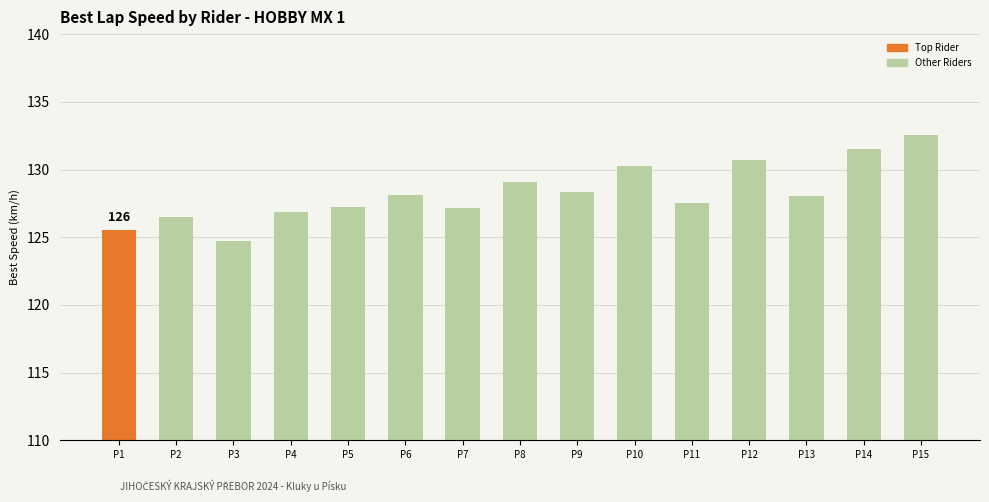

The value at P1 is 125.5. True or false?

True